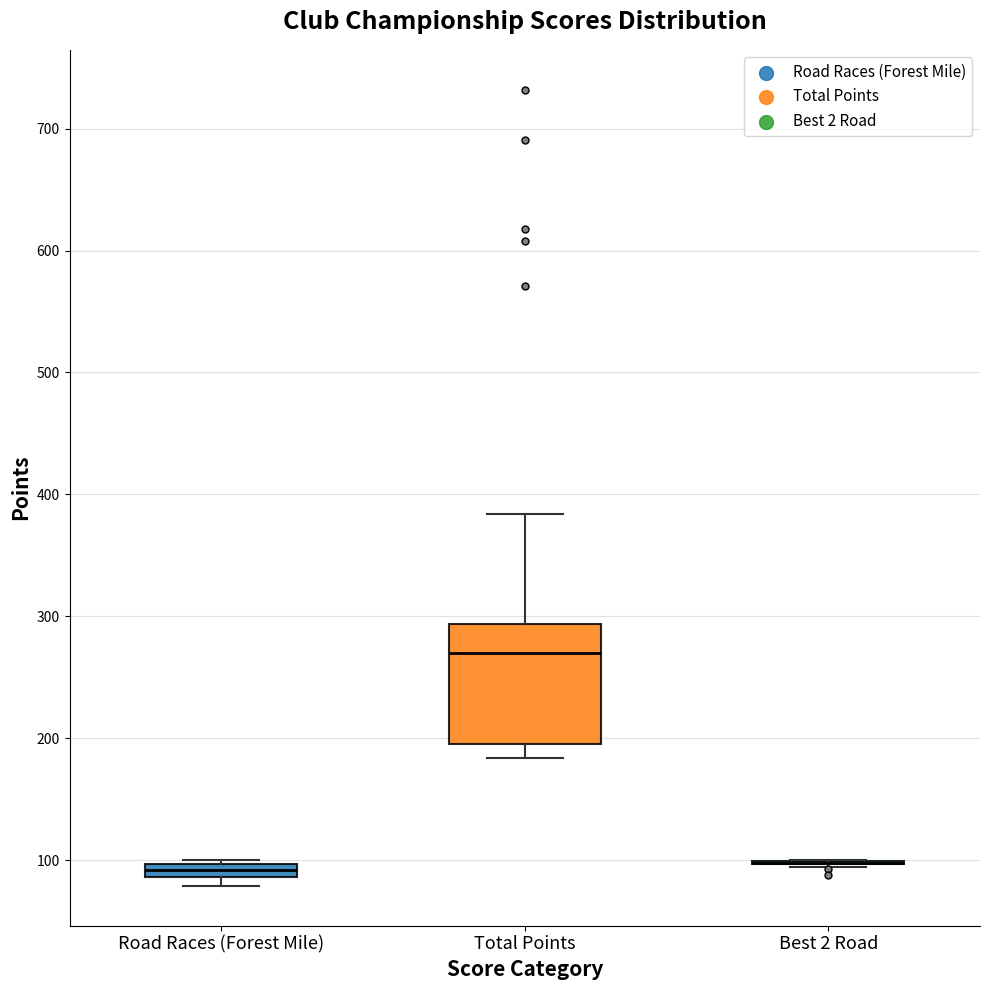

Which box is the tallest, from its lower edge to its upper edge?

Total Points